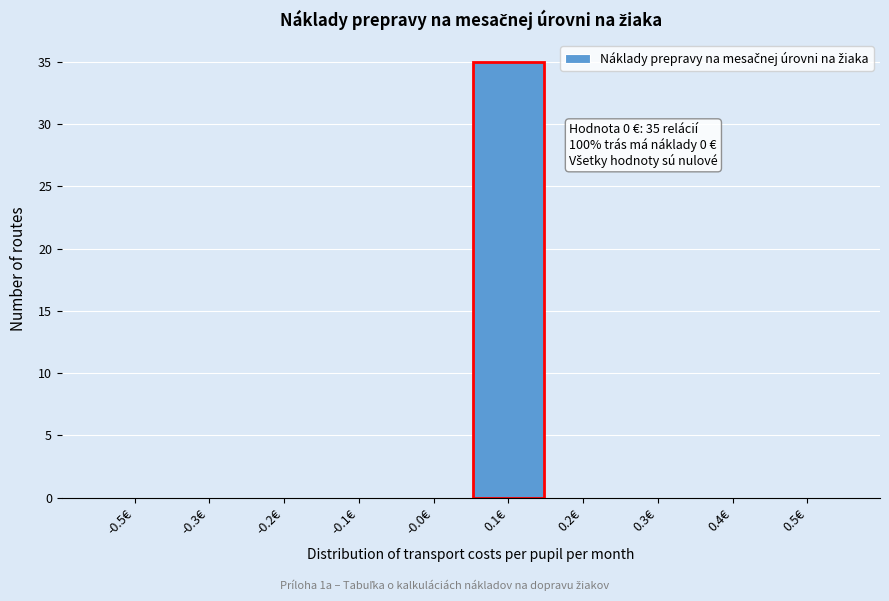

Reading left to right, extract all data points from this chart.

-0.5€=0	-0.3€=0	-0.2€=0	-0.1€=0	-0.0€=0	0.1€=35	0.2€=0	0.3€=0	0.4€=0	0.5€=0